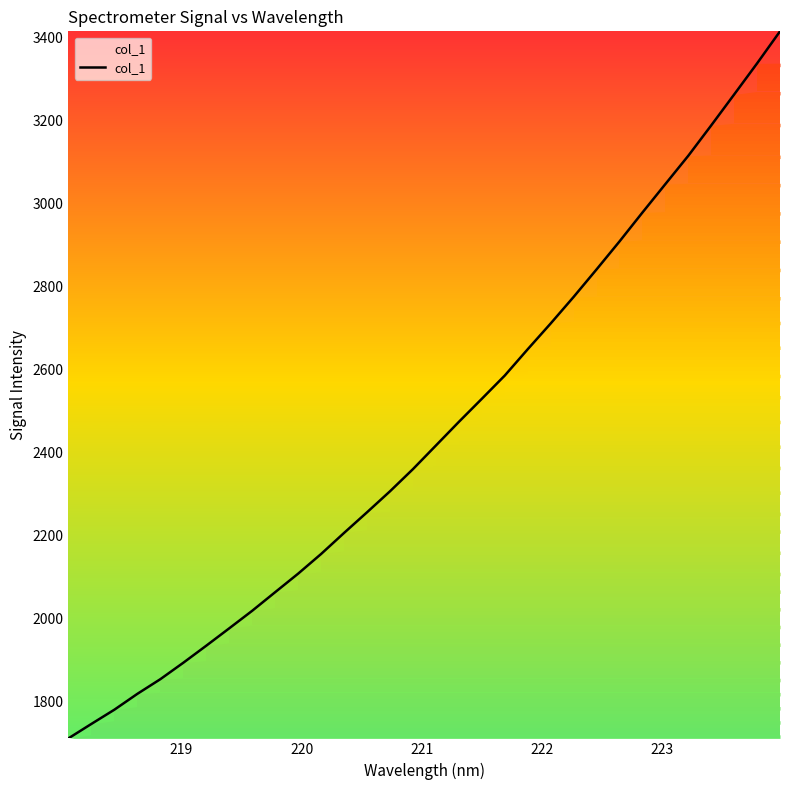

What is the sum of all values?

78426.4